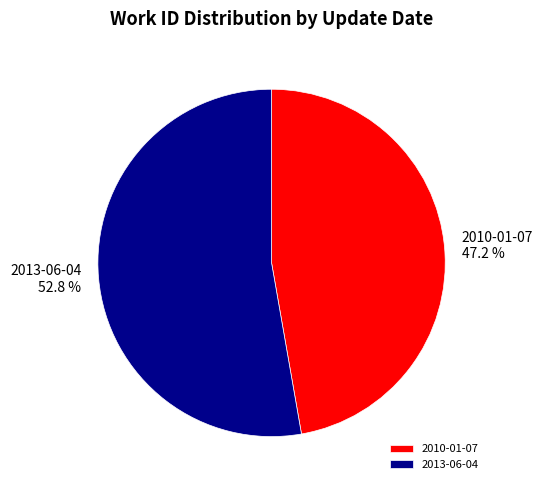

What percentage is NOT represented by 2010-01-07?

52.8%